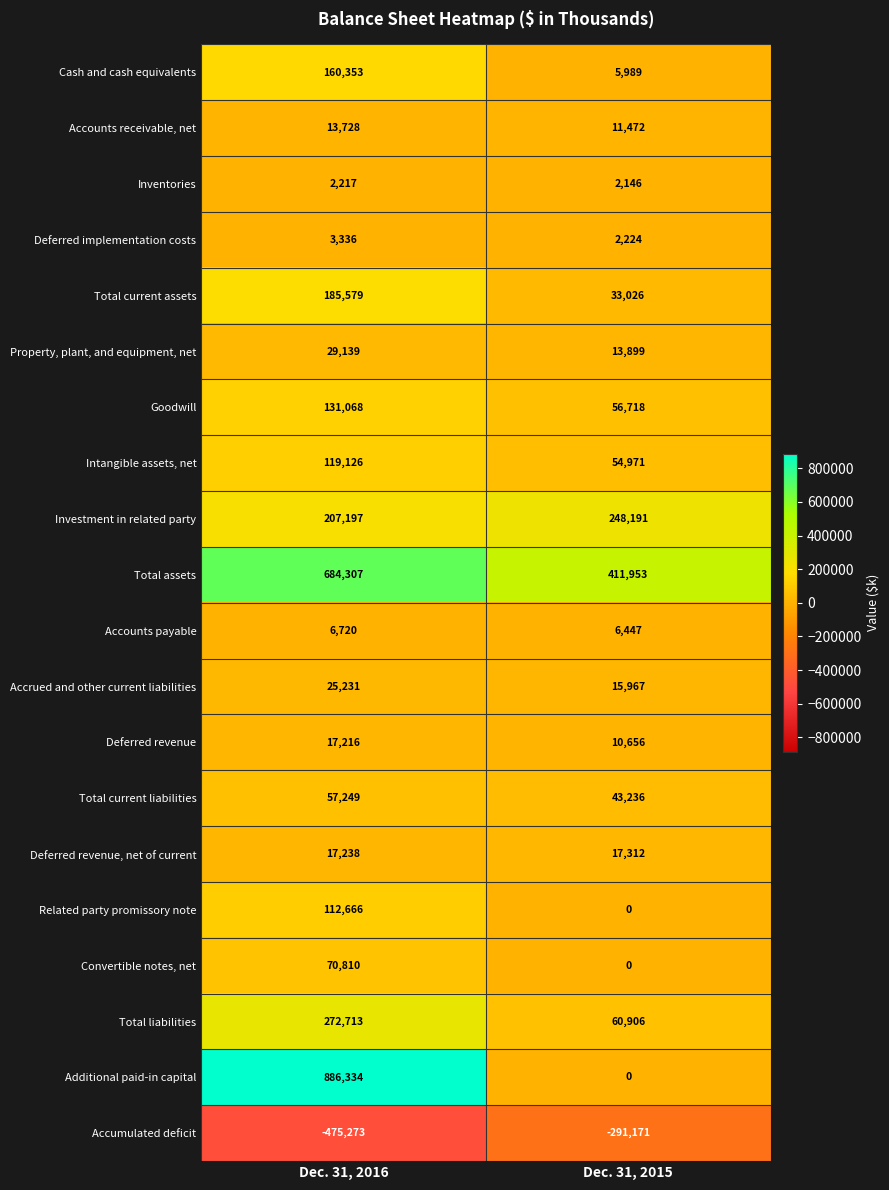

What value does the Total liabilities series have at Dec. 31, 2015, to the nearest 10?

60910